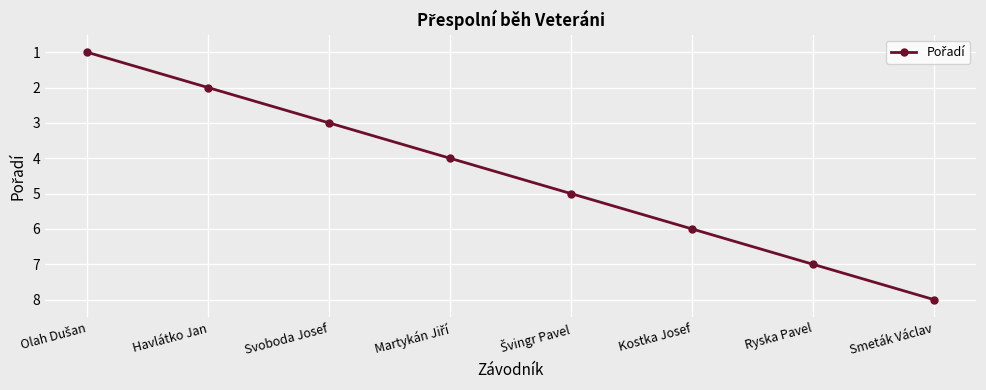

Approximately how many times larger is the value at Smeták Václav compared to Svoboda Josef?

2.7